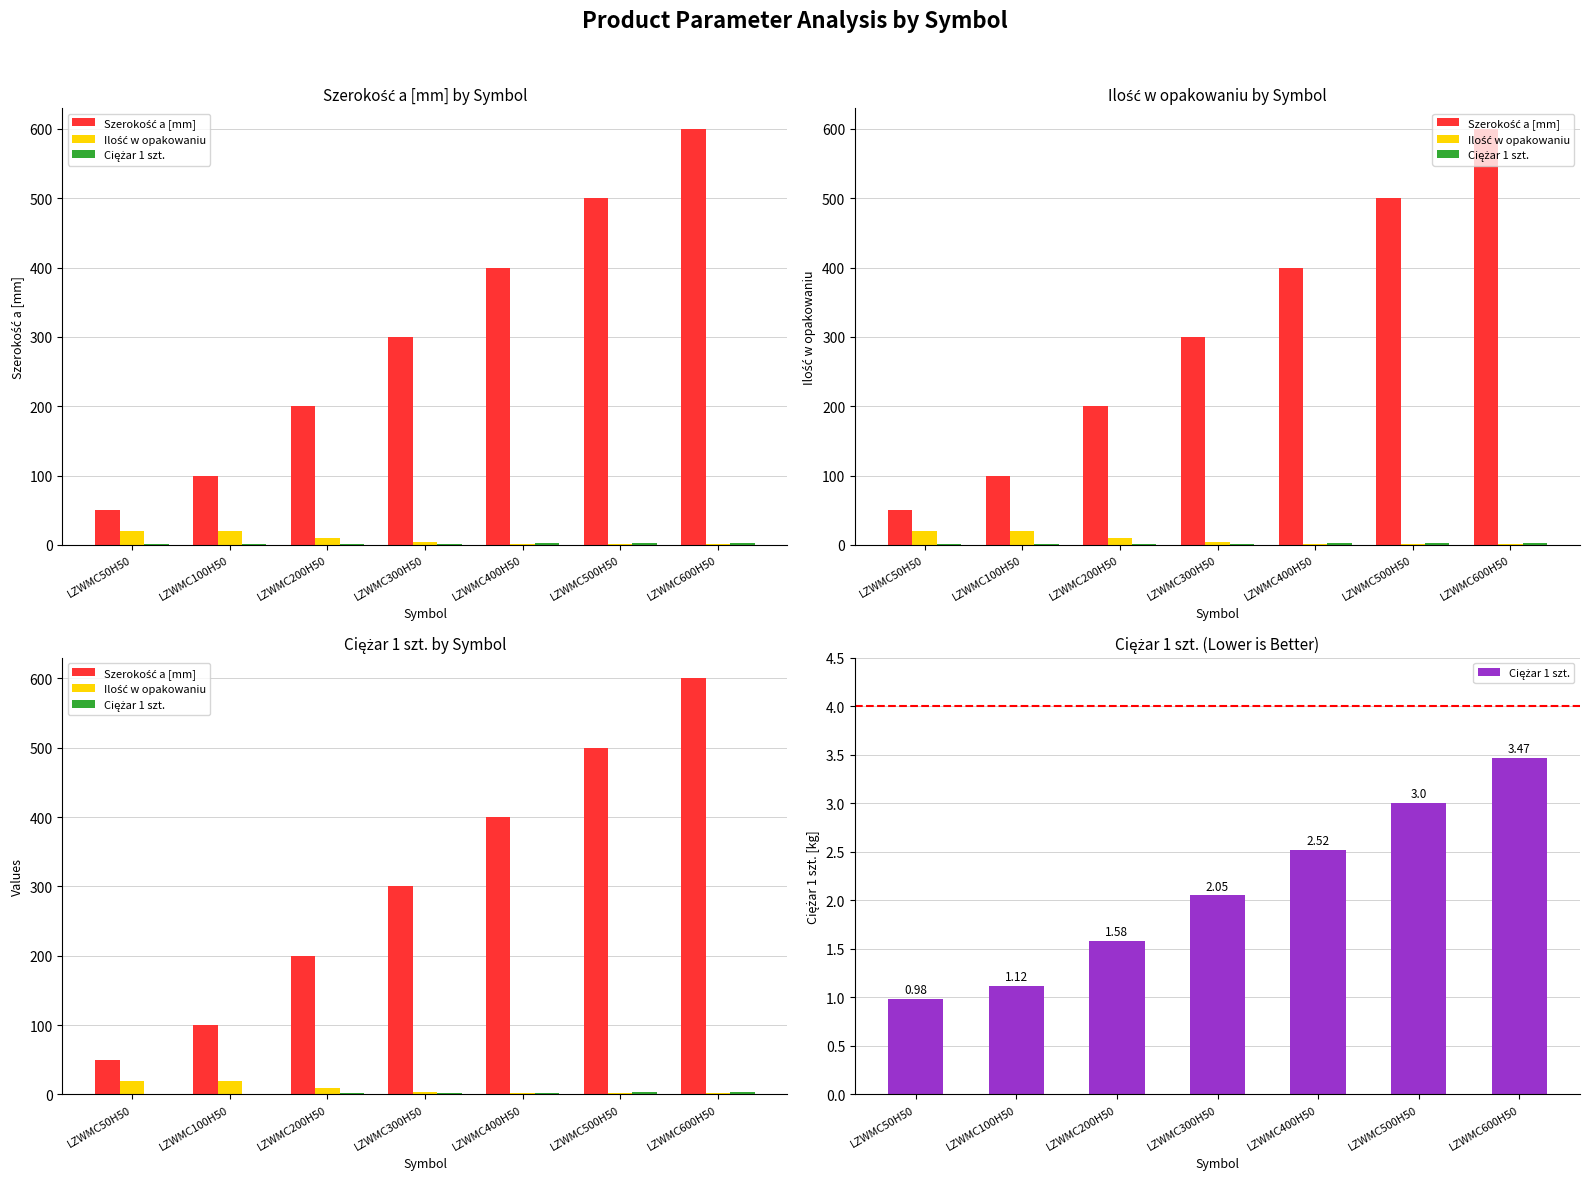

Which category has the highest value across all series?

LZWMC600H50